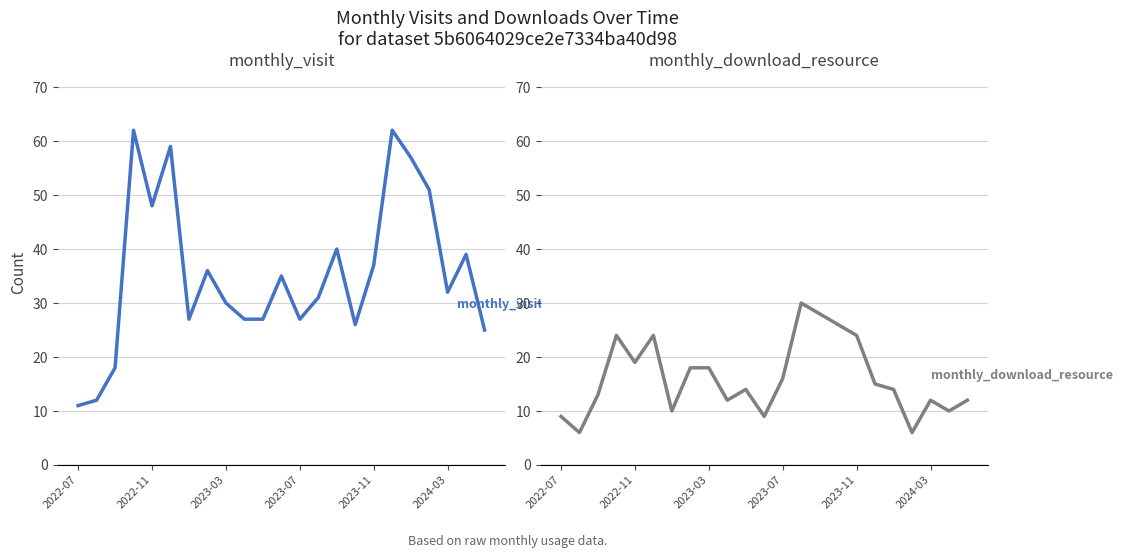

Is it true that monthly_download_resource equals 10 at 2022-11?

False